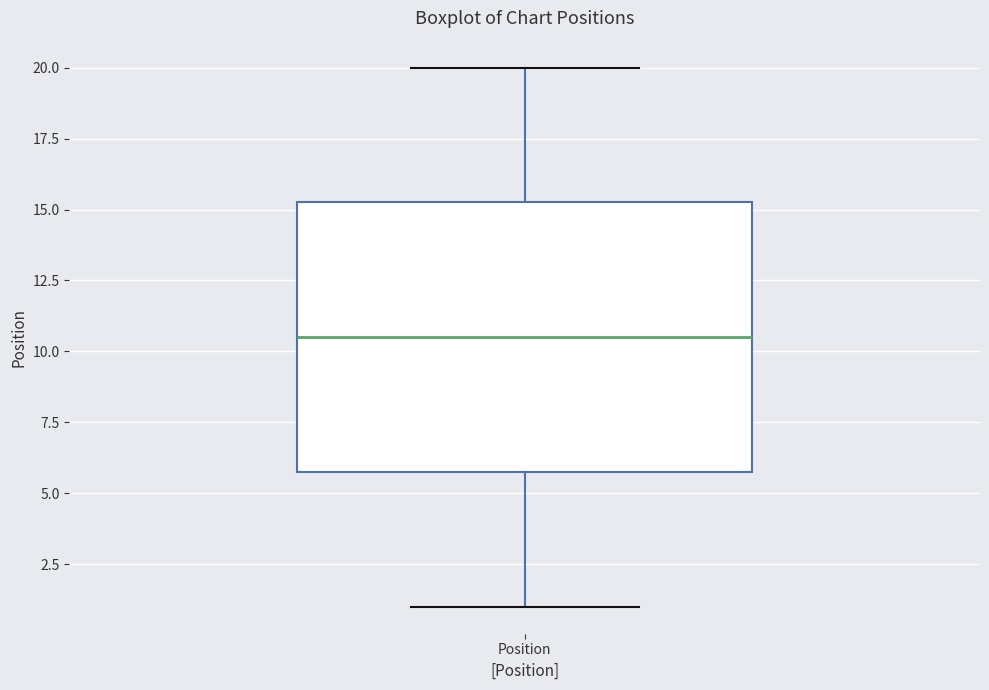

Read this box plot against the y-axis: the position of the median line, the range covered by the box, and the ends of both whiskers. The values are not printed on the chart, so give them approximately, as read against the axis.

median 10.5, box 6.0 to 15.5, whiskers 1.0 to 20.0